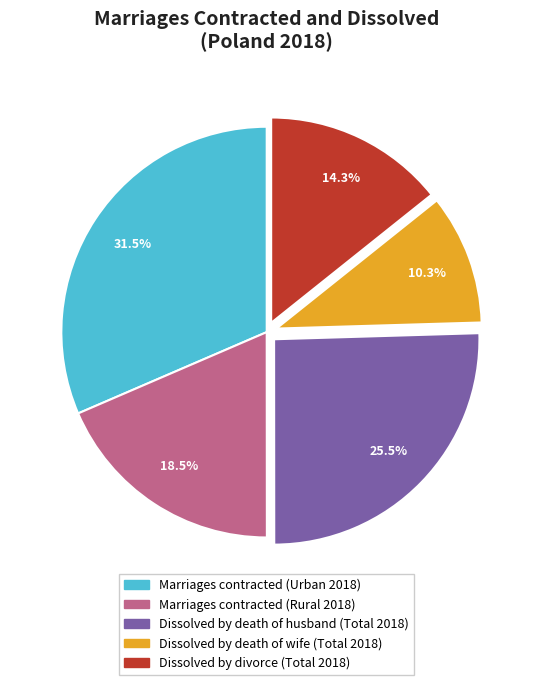

Is it true that Dissolved by divorce (Total 2018) is 14% of the pie?

True